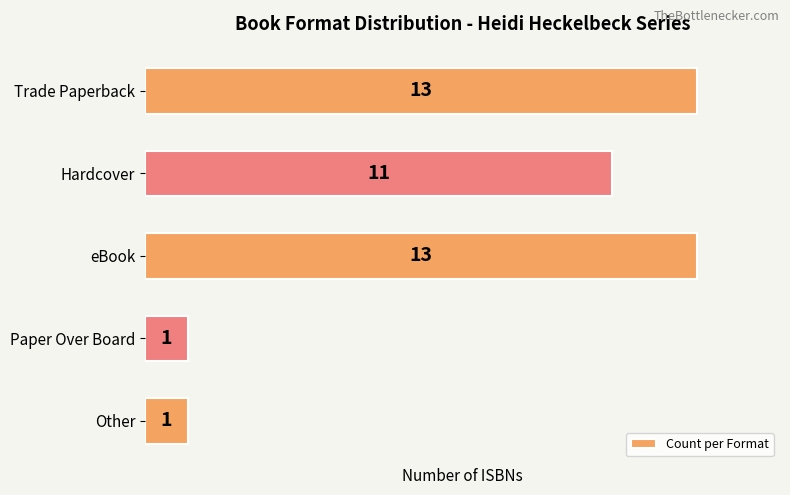

At which label is the value closest to 7?

Hardcover